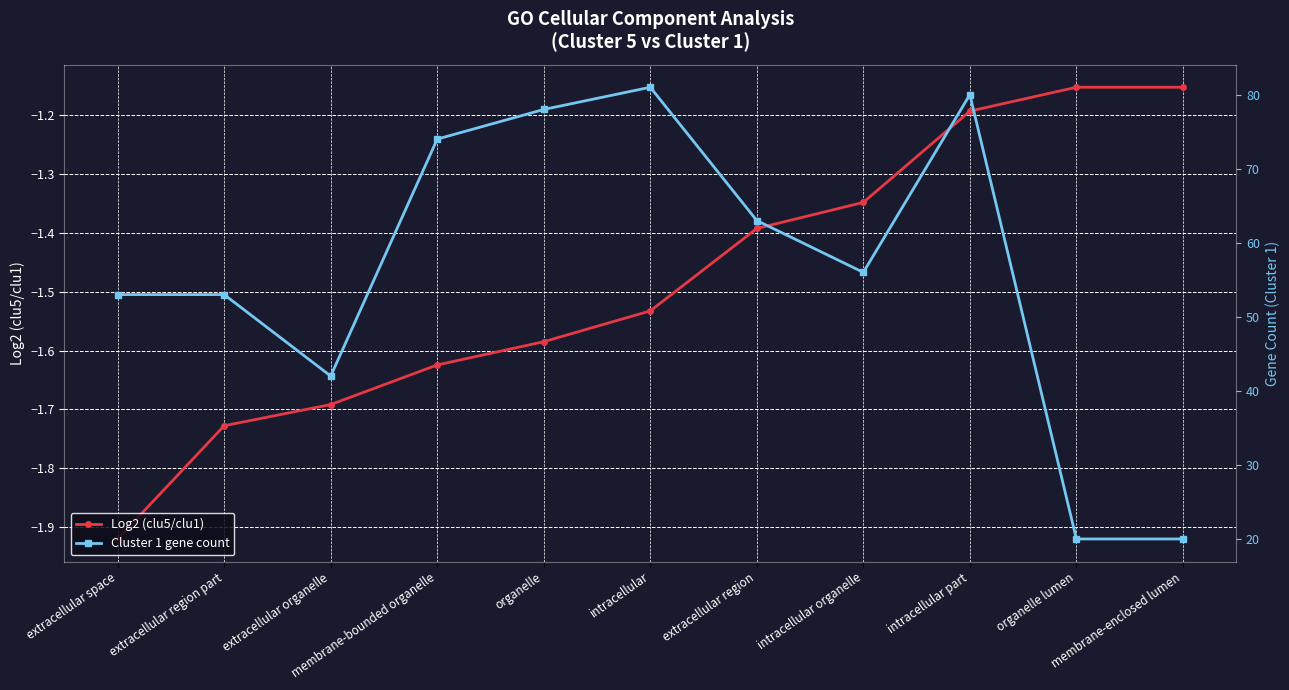

Rank the series at extracellular region part from lowest to highest value.

Log2 (clu5/clu1), Cluster 1 gene count